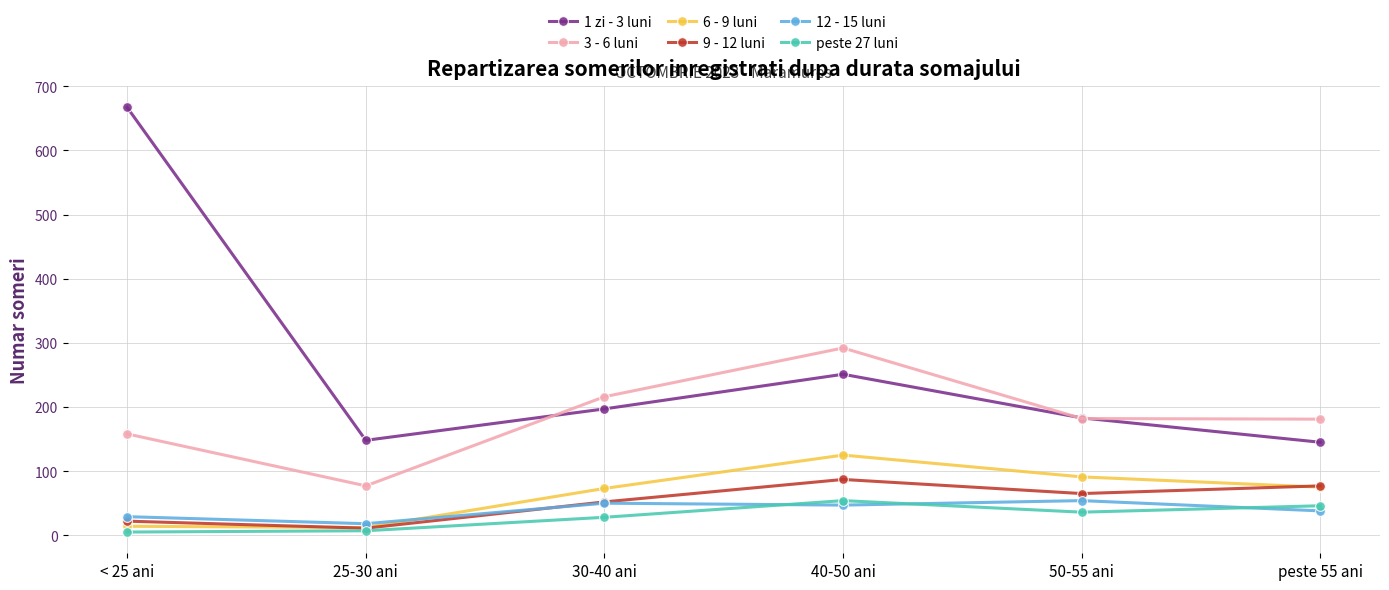

The value of peste 27 luni at peste 55 ani is 46. True or false?

True